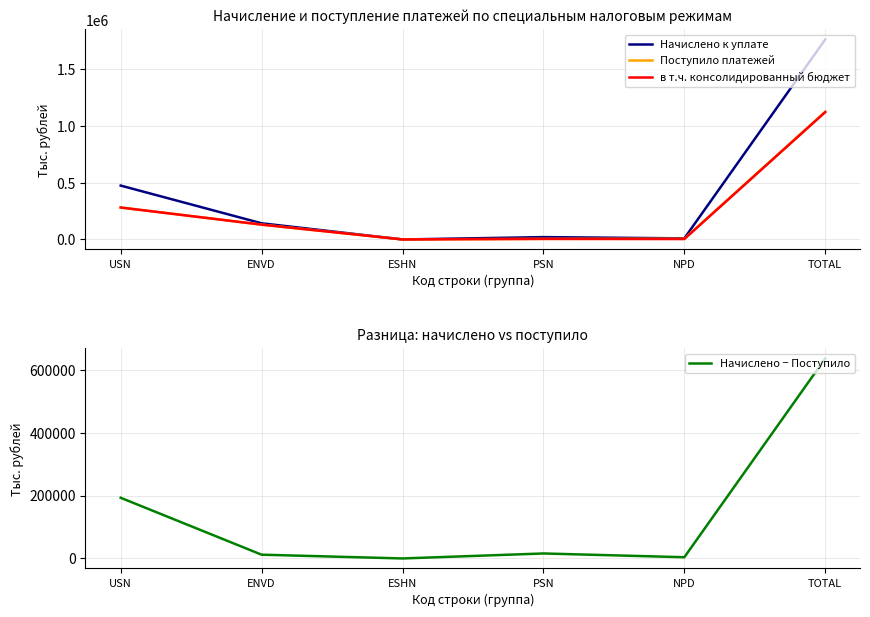

At which label is Начислено к уплате closest to 880346?

USN